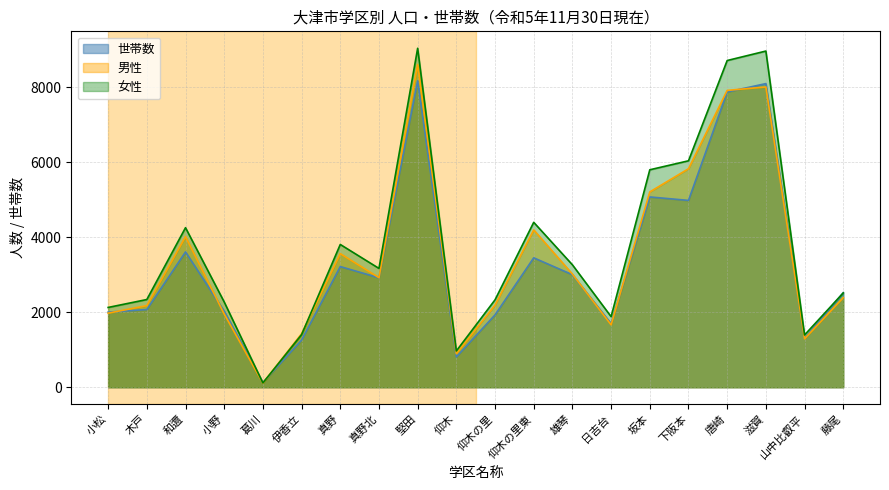

What is the average value of the 男性 series?

3466